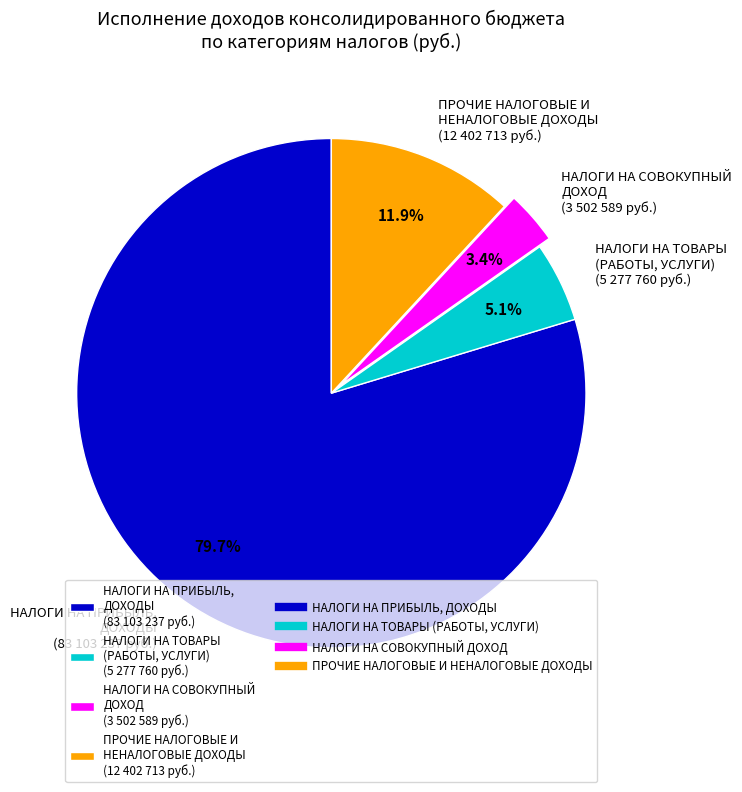

Between НАЛОГИ НА ПРИБЫЛЬ, ДОХОДЫ (83 103 237 руб.) and НАЛОГИ НА СОВОКУПНЫЙ ДОХОД (3 502 589 руб.), which is larger?

НАЛОГИ НА ПРИБЫЛЬ, ДОХОДЫ (83 103 237 руб.)